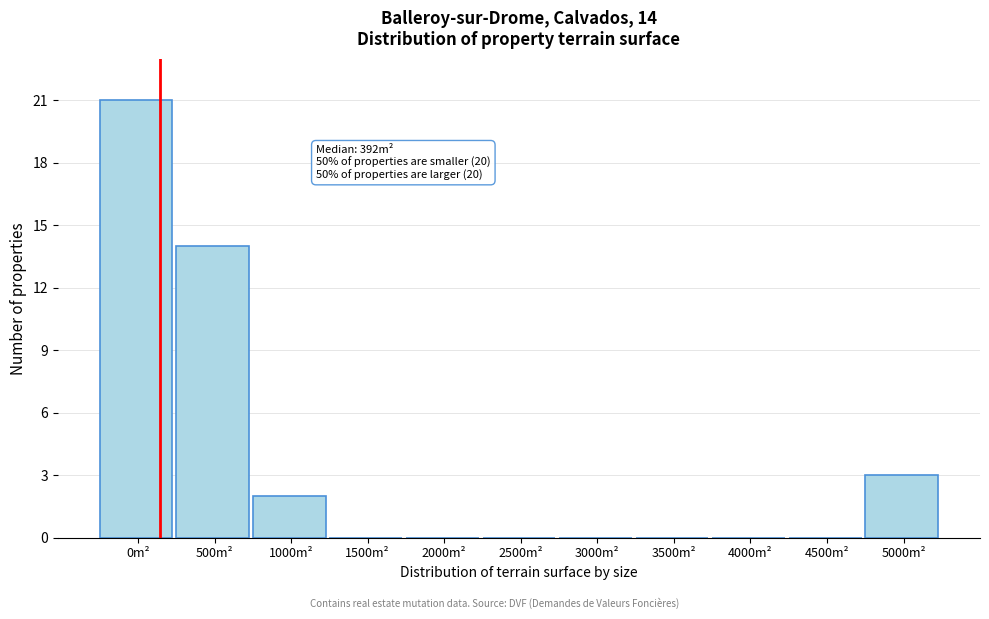

Reading right to left, transcribe all the data shown in this chart.

5000m²=3	4500m²=0	4000m²=0	3500m²=0	3000m²=0	2500m²=0	2000m²=0	1500m²=0	1000m²=2	500m²=14	0m²=21